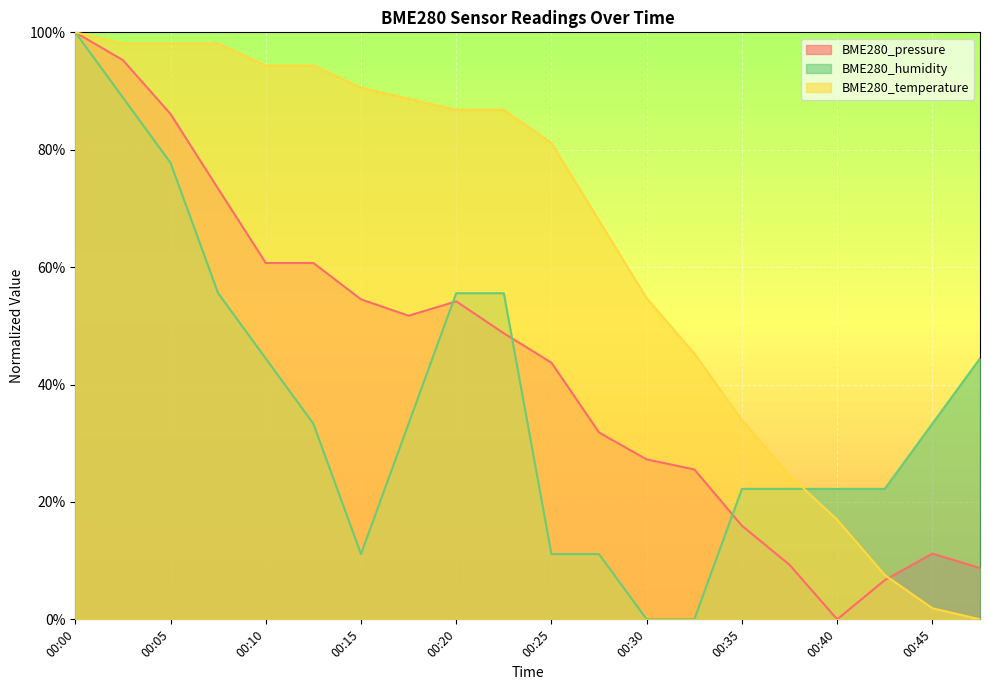

Reading left to right, what are all the values shown in this chart?

BME280_pressure: 00:00=100.0	00:02=95.3	00:05=86.1	00:07=73.4	00:10=60.7	00:12=60.7	00:15=54.5	00:17=51.7	00:20=54.2	00:22=48.7	00:25=43.7	00:27=31.8	00:30=27.2	00:32=25.5	00:35=15.9	00:37=9.3	00:40=0.0	00:42=6.7	00:45=11.2	00:47=8.7
BME280_temperature: 00:00=100.0	00:02=98.1	00:05=98.1	00:07=98.1	00:10=94.3	00:12=94.3	00:15=90.6	00:17=88.7	00:20=86.8	00:22=86.8	00:25=81.1	00:27=67.9	00:30=54.7	00:32=45.3	00:35=34.0	00:37=24.5	00:40=17.0	00:42=7.5	00:45=1.9	00:47=0.0
BME280_humidity: 00:00=100.0	00:02=88.9	00:05=77.8	00:07=55.6	00:10=44.4	00:12=33.3	00:15=11.1	00:17=33.3	00:20=55.6	00:22=55.6	00:25=11.1	00:27=11.1	00:30=0.0	00:32=0.0	00:35=22.2	00:37=22.2	00:40=22.2	00:42=22.2	00:45=33.3	00:47=44.4